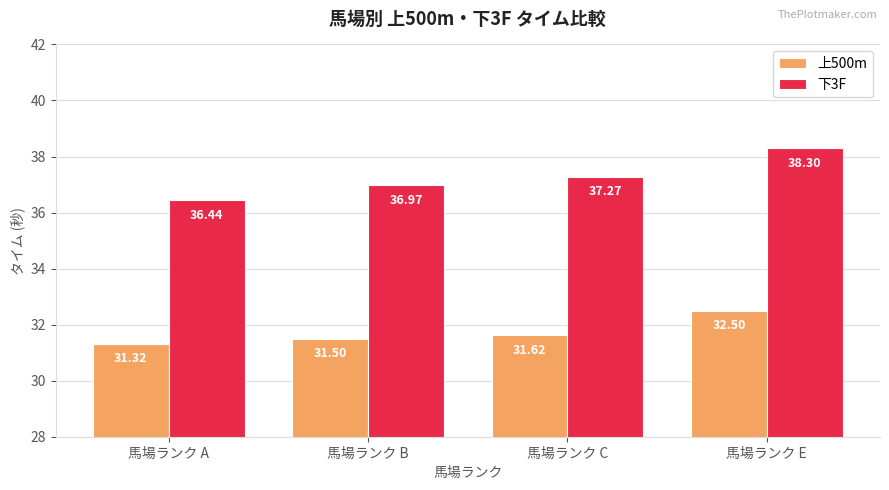

How many categories are shown in the chart?

4